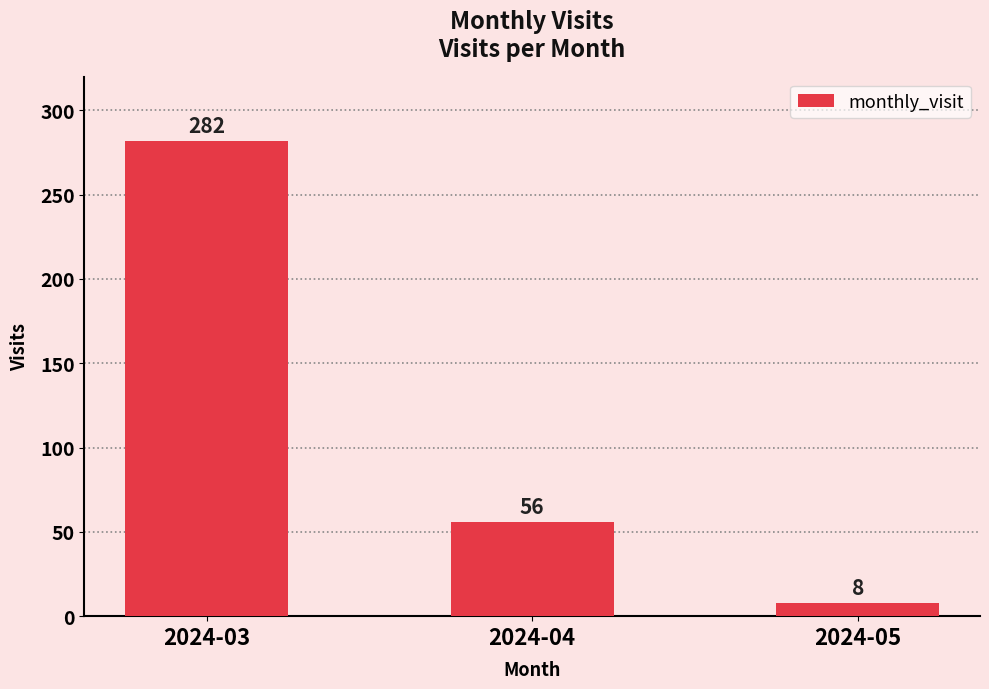

What is the change in value from 2024-03 to 2024-04?

-226